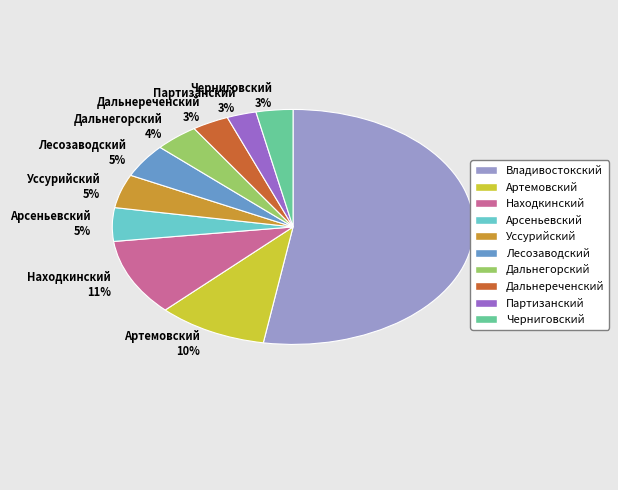

Which slice is the largest?

Владивостокский